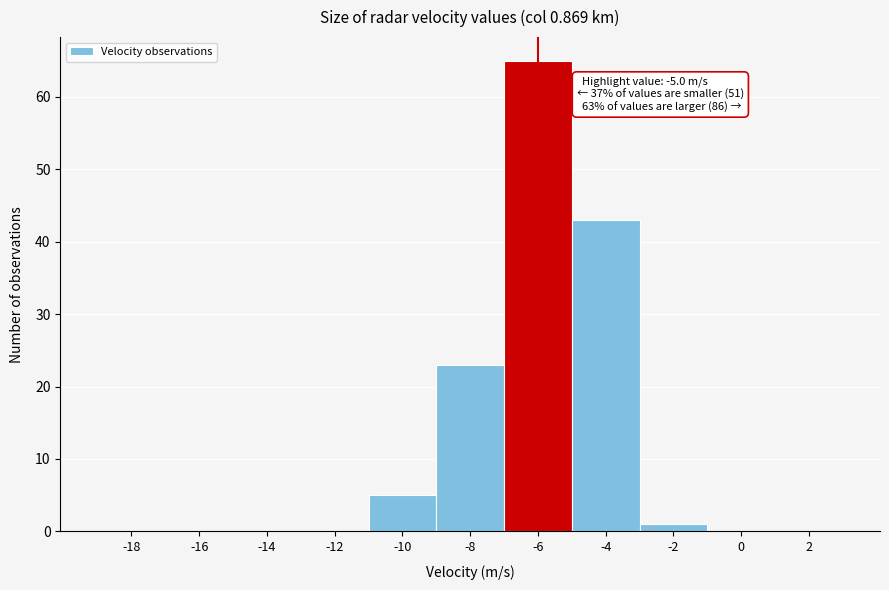

Reading left to right, transcribe all the data shown in this chart.

-18=0	-16=0	-14=0	-12=0	-10=5	-8=23	-6=65	-4=43	-2=1	0=0	2=0